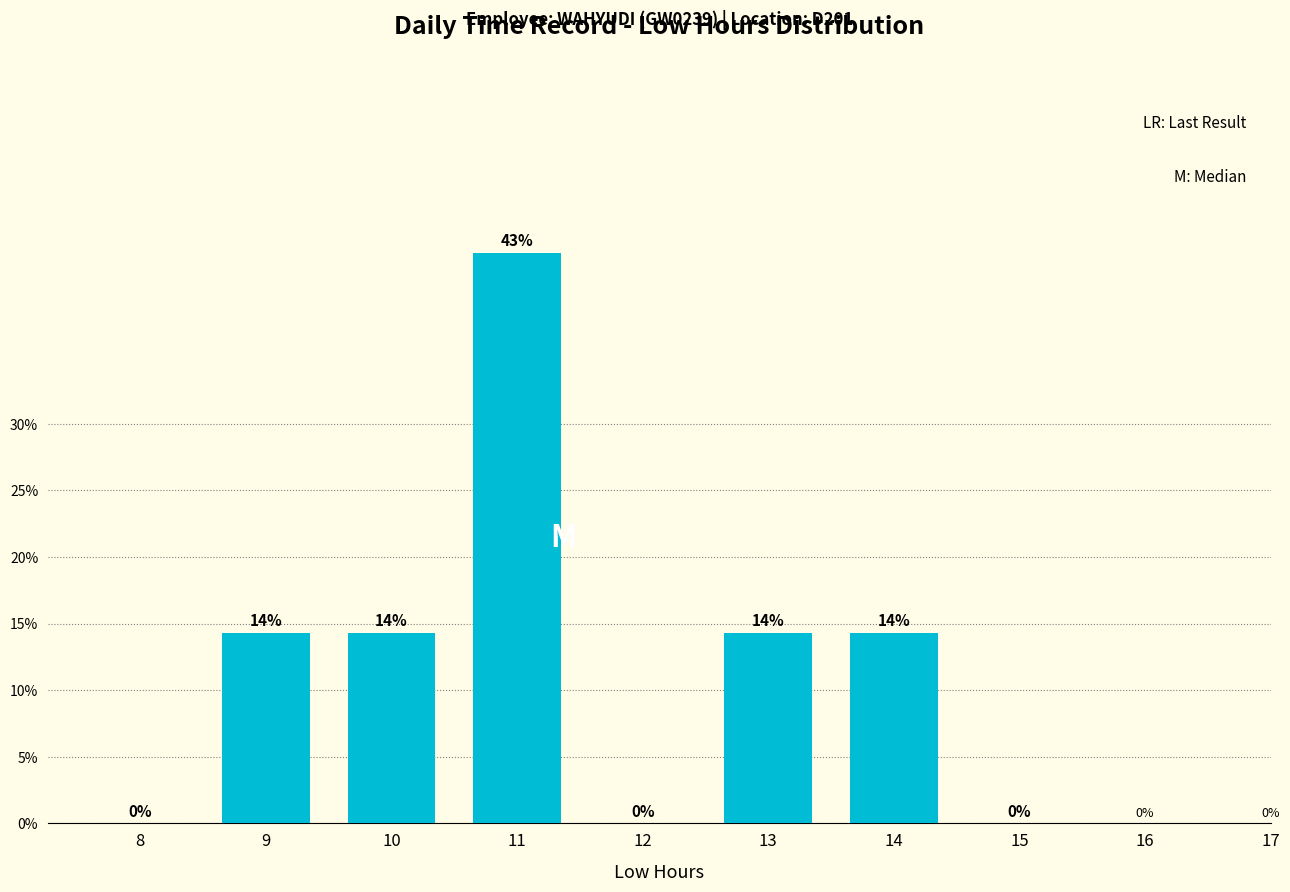

What is the greatest value displayed?

42.9